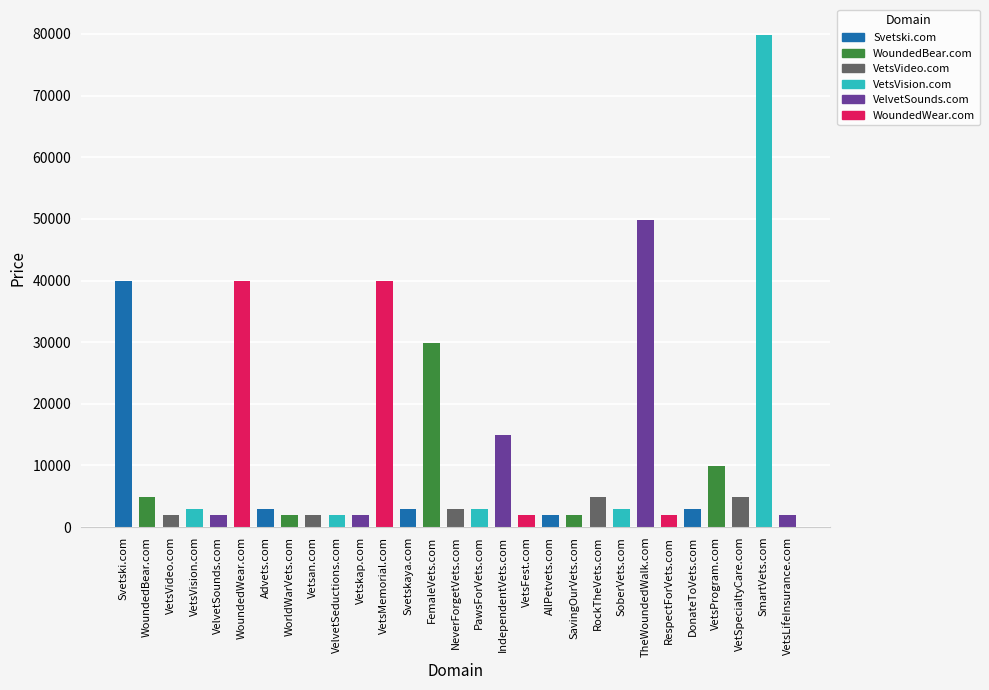

The value at WoundedBear.com is 4888. True or false?

True